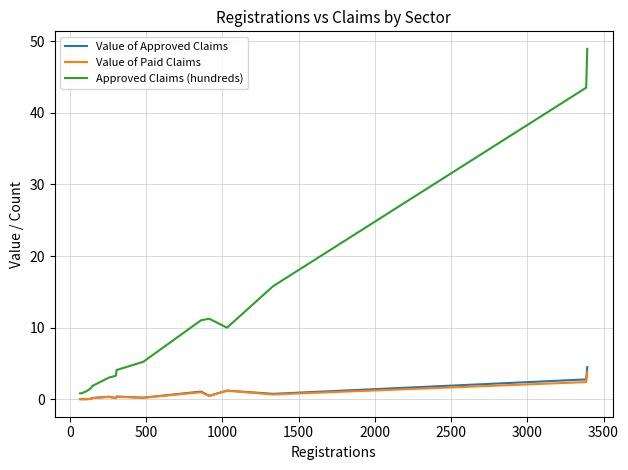

Which series has the largest total across all categories?

Approved Claims (hundreds)